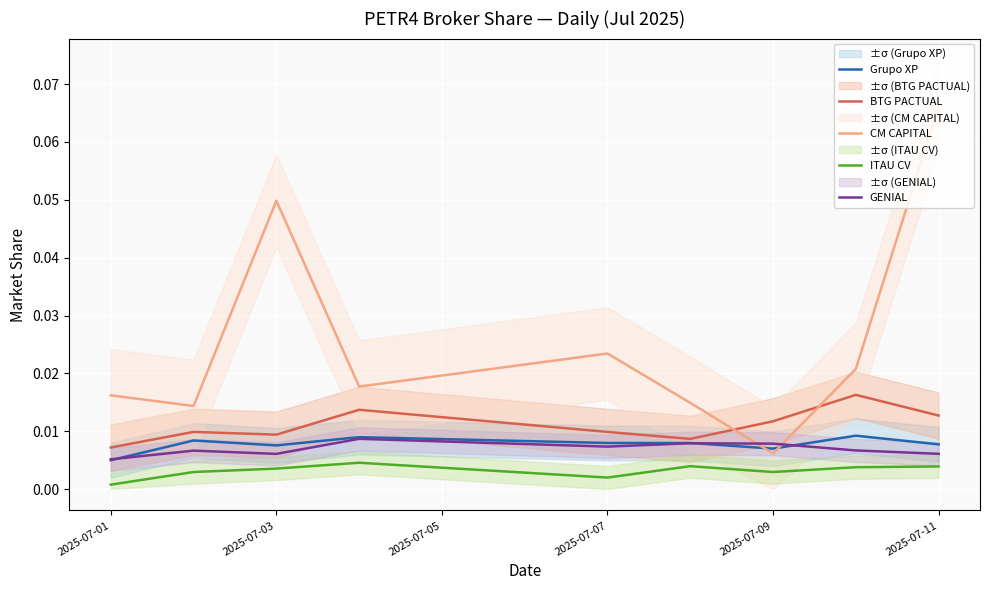

True or false: CM CAPITAL has a value of 0.1 at 2025-07-03.

False